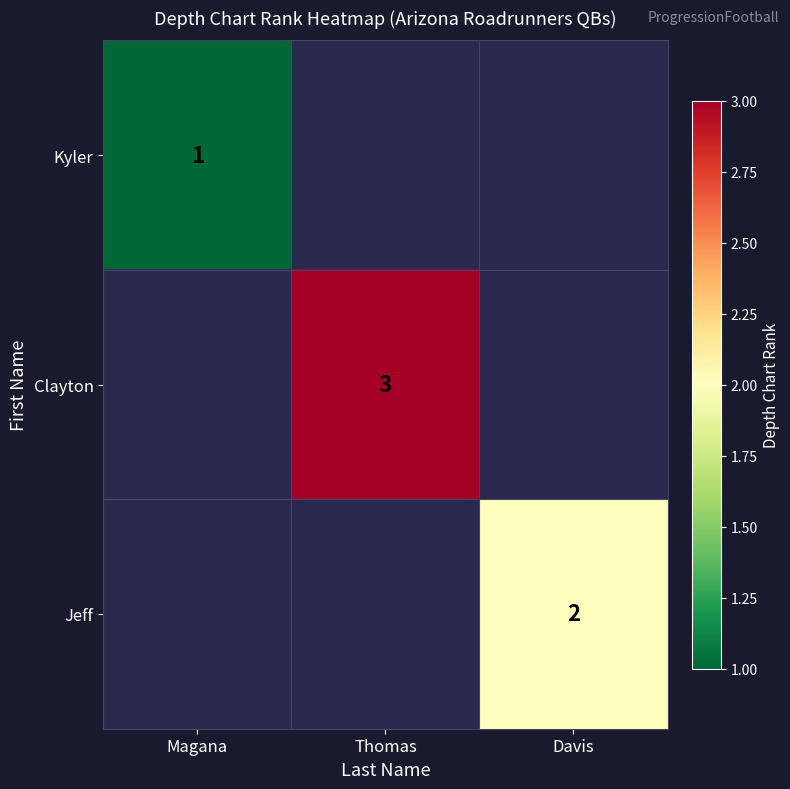

How many data points does each series have?

3